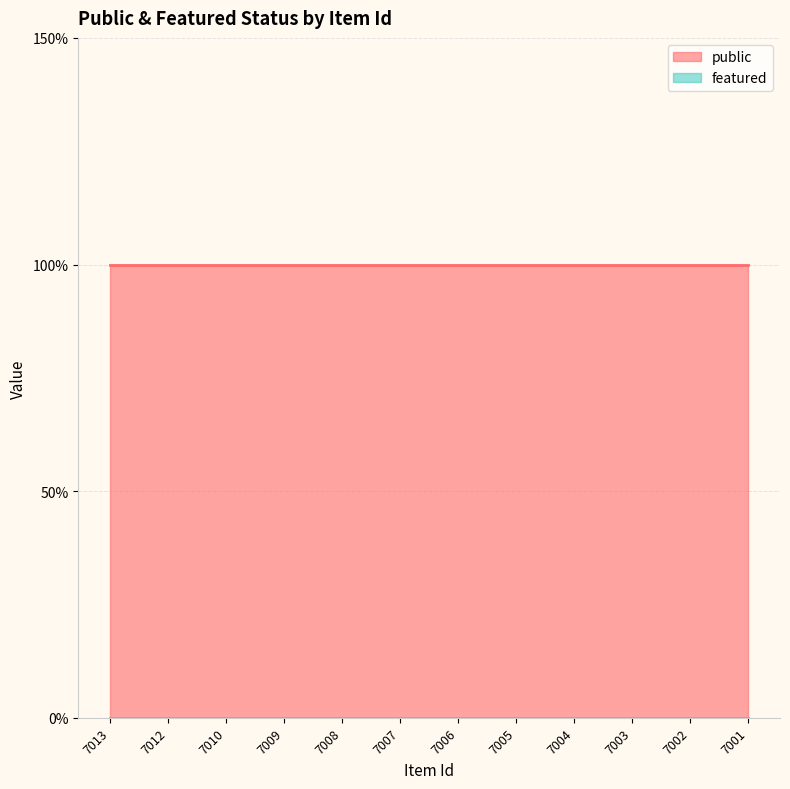

What is the total value across all series at 7012?

1